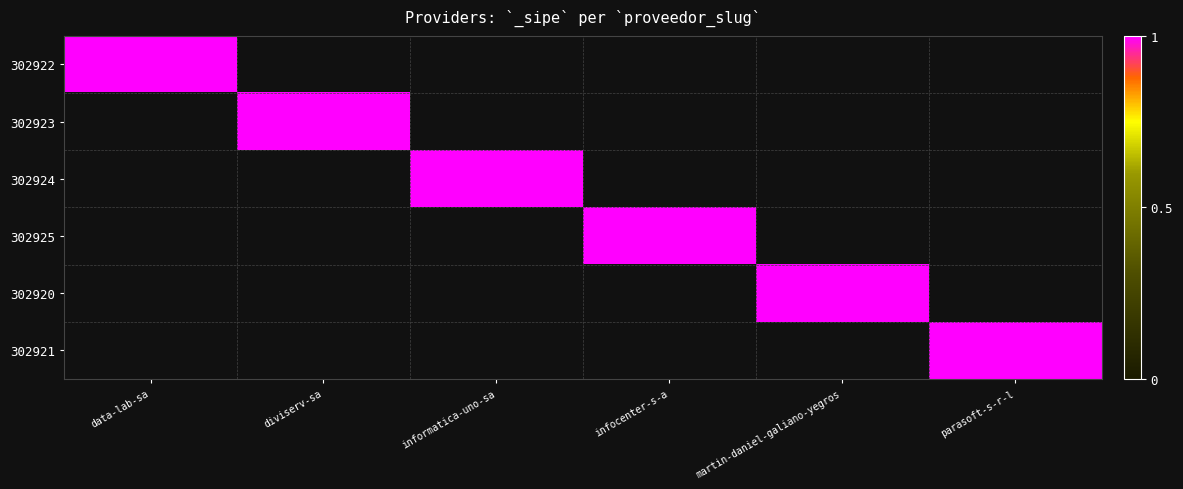

What is the difference between the highest and lowest values at data-lab-sa?

1